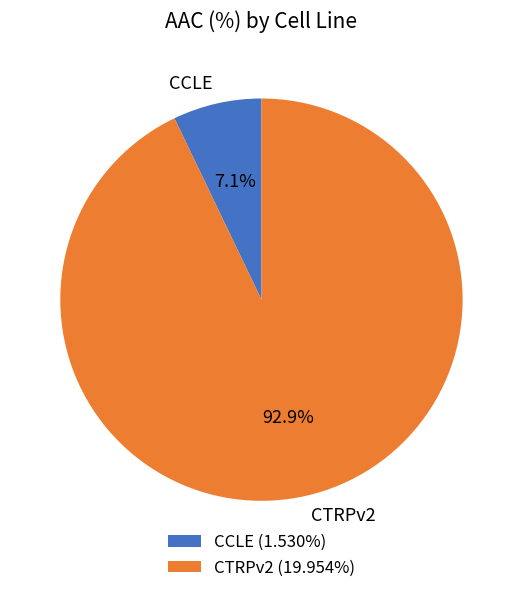

Rank the categories by value from highest to lowest.

CTRPv2, CCLE